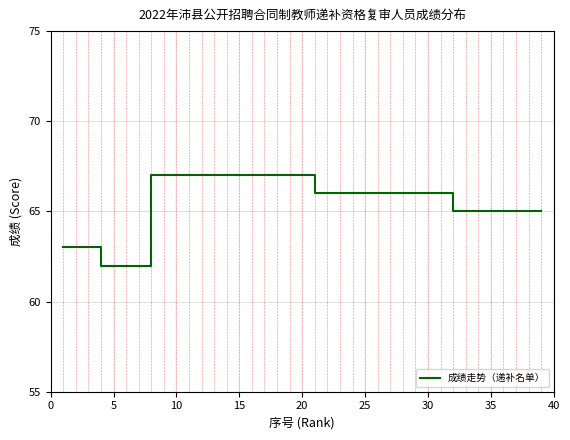

What is the maximum value shown in the chart?

67